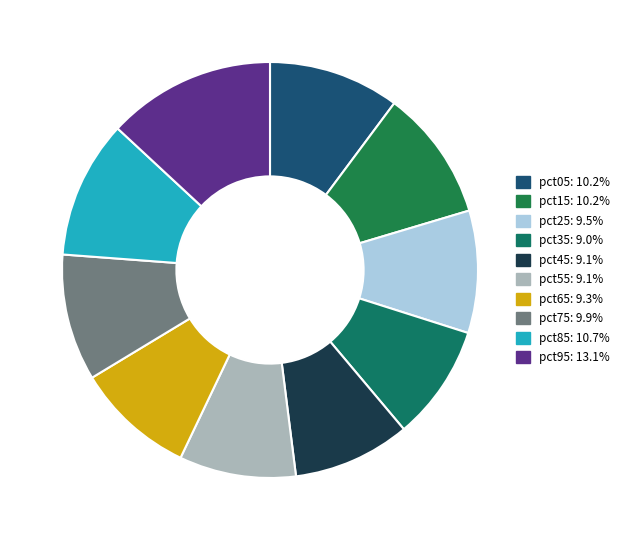

How many segments does this pie chart have?

10